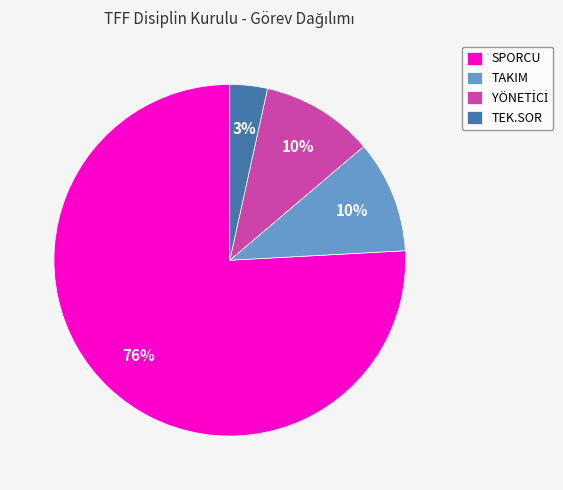

To the nearest percent, what percentage of the pie is TAKIM?

10%